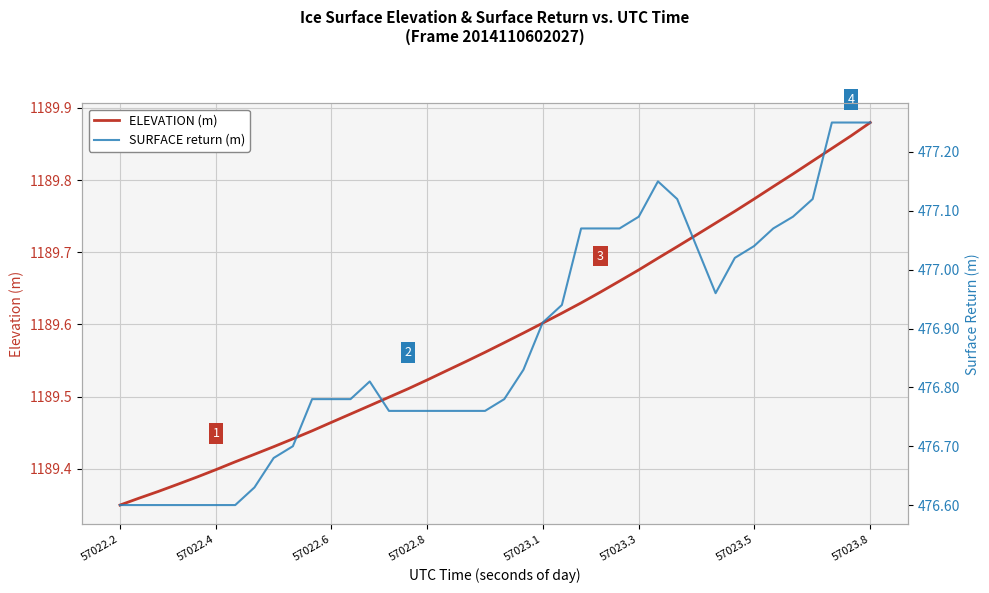

At how many categories does at least one series exceed 748?

40